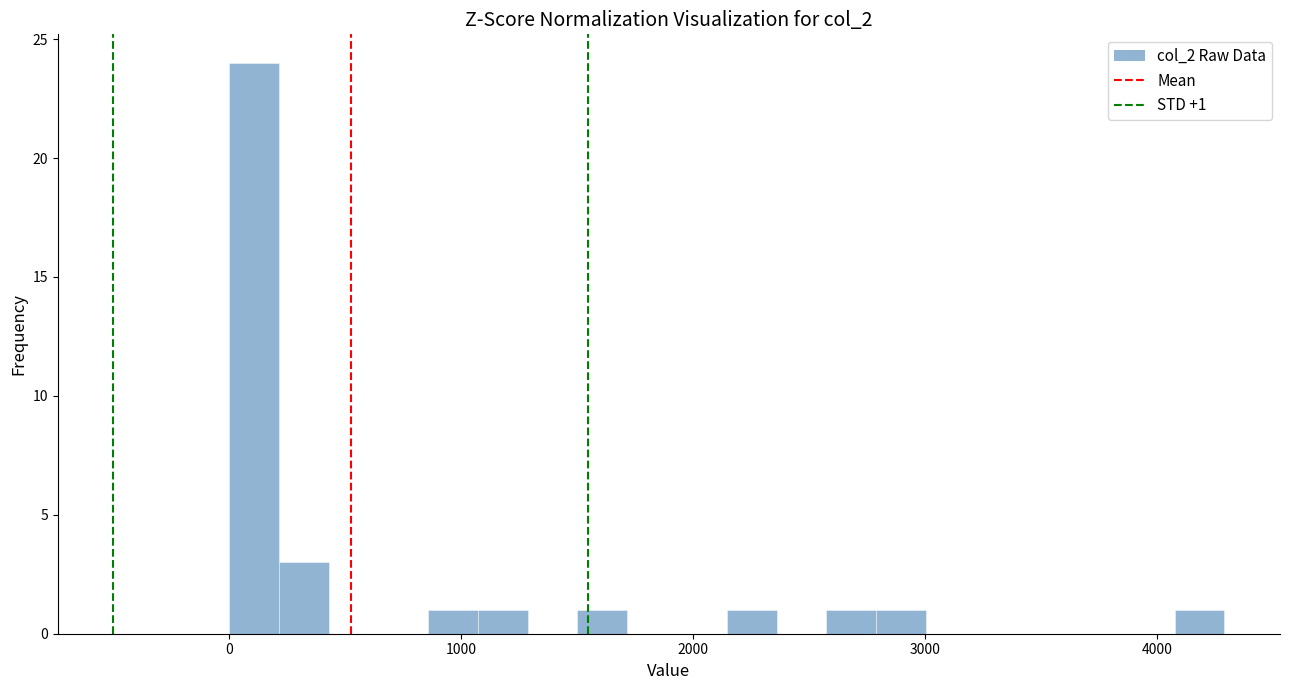

Read against the x-axis, roughly where is the centre of the tallest bar?

100